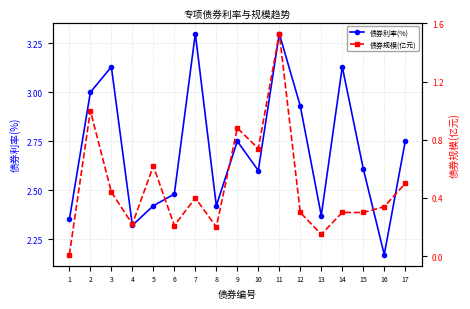

List the series in order of their peak value, lowest first.

债券规模(亿元), 债券利率(%)